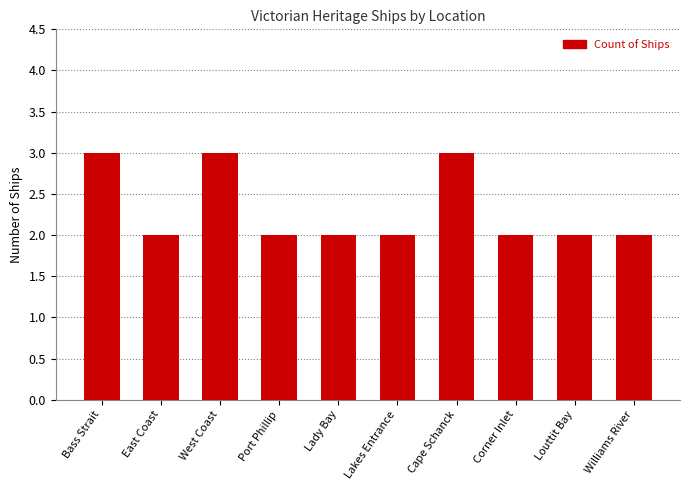

True or false: the data shows 2 at East Coast.

True